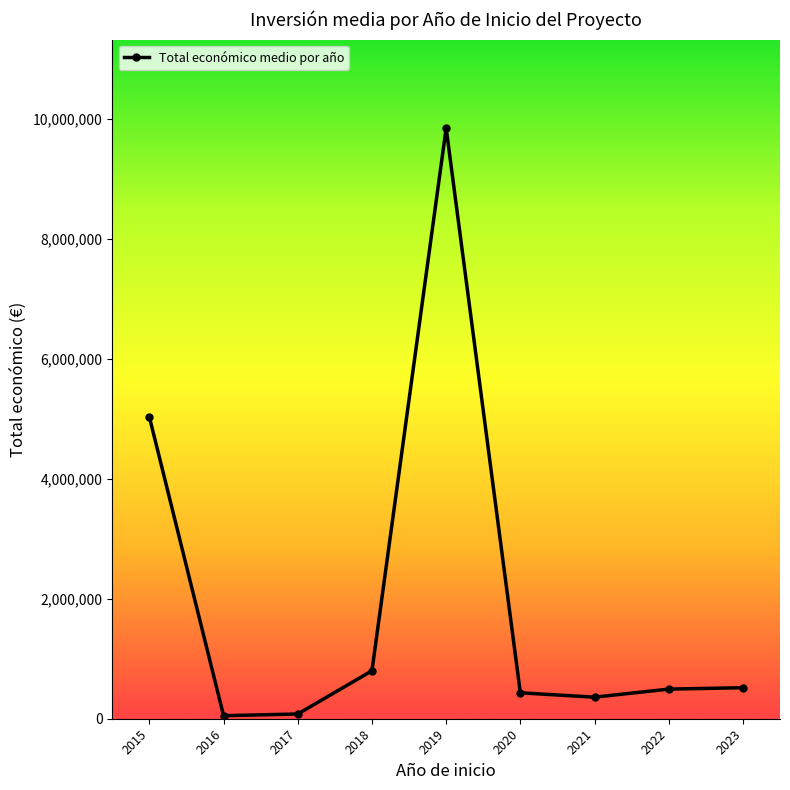

What is the value of the 6th point from the left?

432396.8